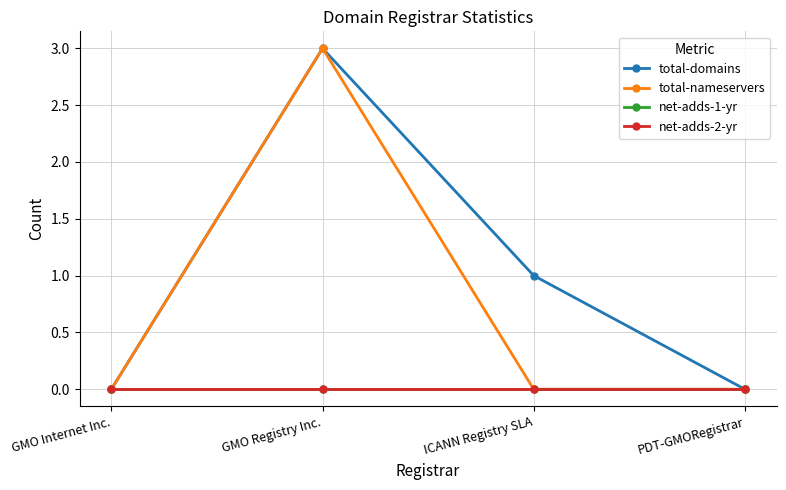

At which label is total-nameservers closest to 1?

GMO Internet Inc.